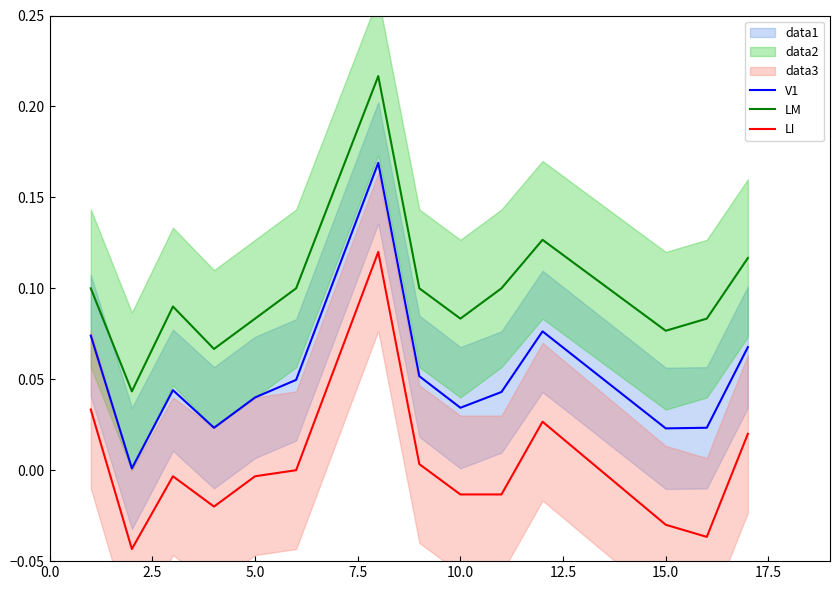

True or false: V1 and LM intersect in this chart.

False